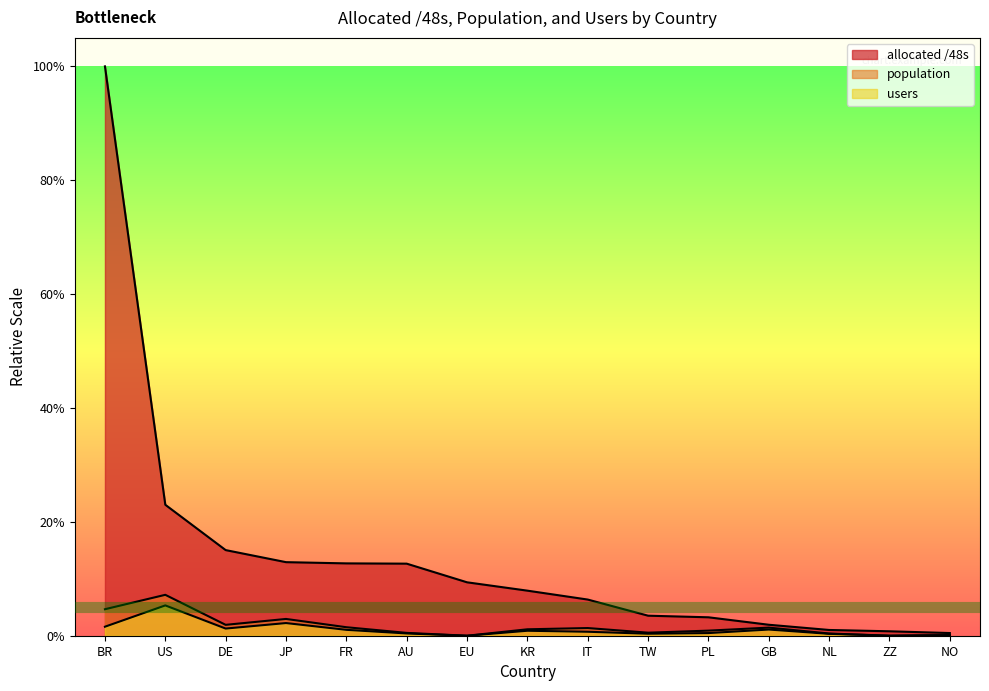

Does the chart display data point markers on the line(s)?

No